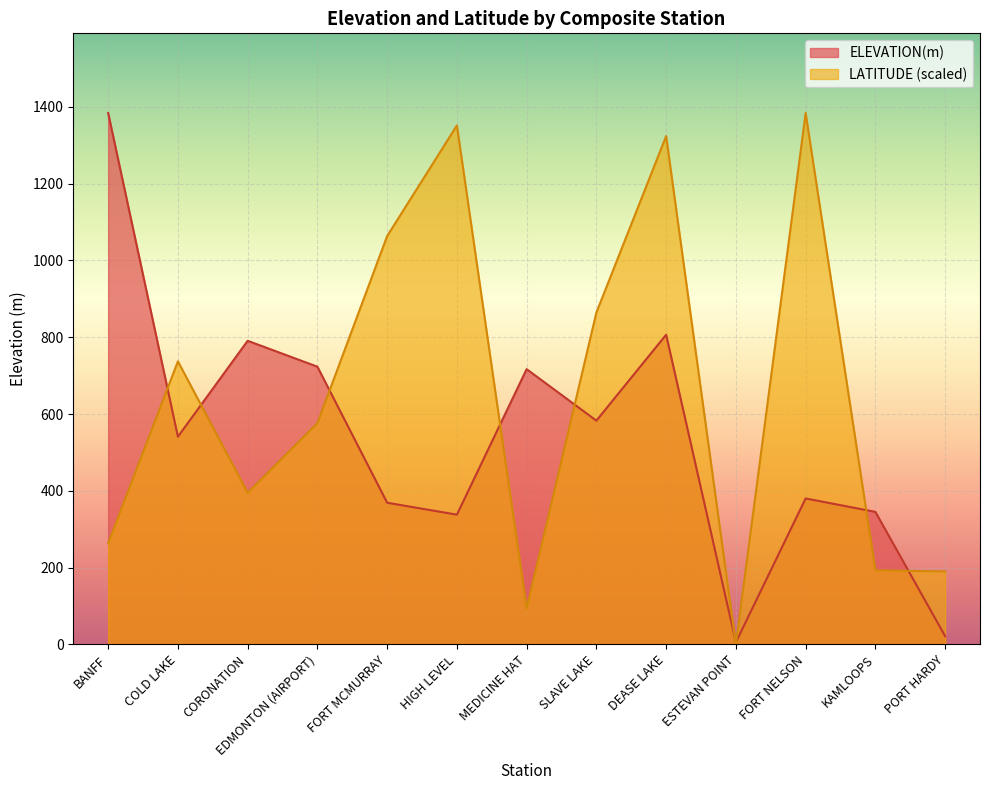

True or false: LATITUDE has a value of 0.0 at ESTEVAN POINT.

True